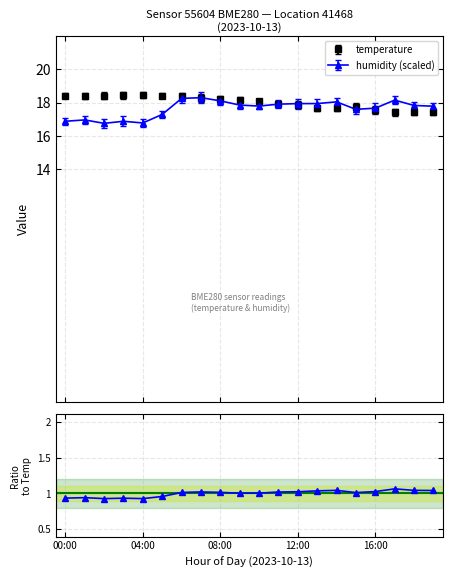

What is the lowest value of the humidity (scaled) series?

16.8